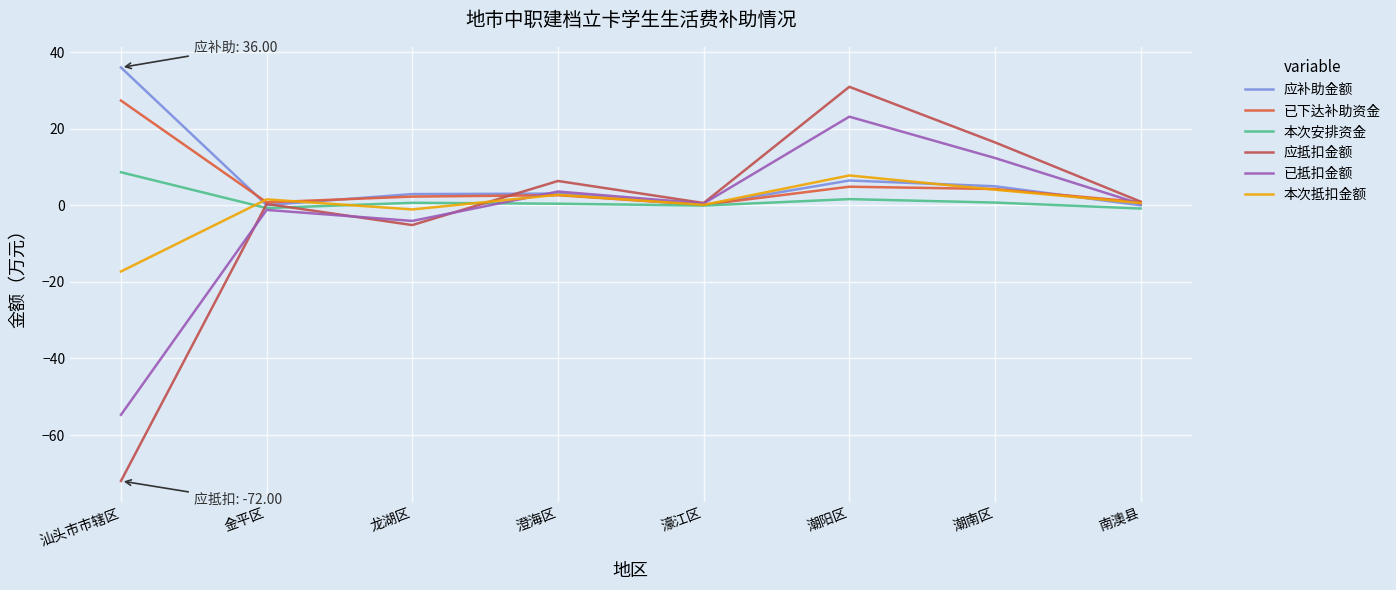

What is the spread (max minus min) of values at 龙湖区?

8.1